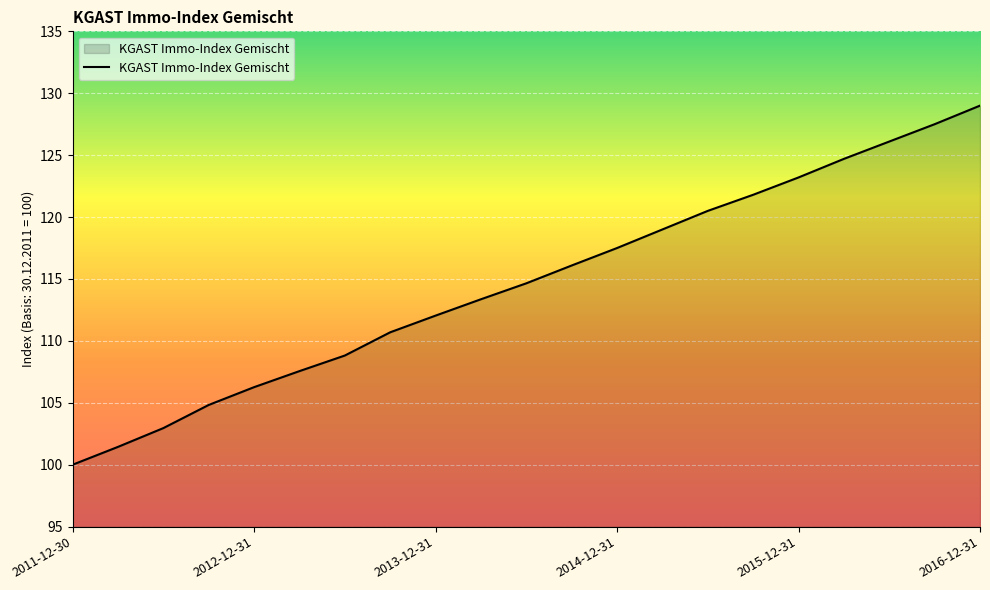

What is the minimum value shown in the chart?

100.0